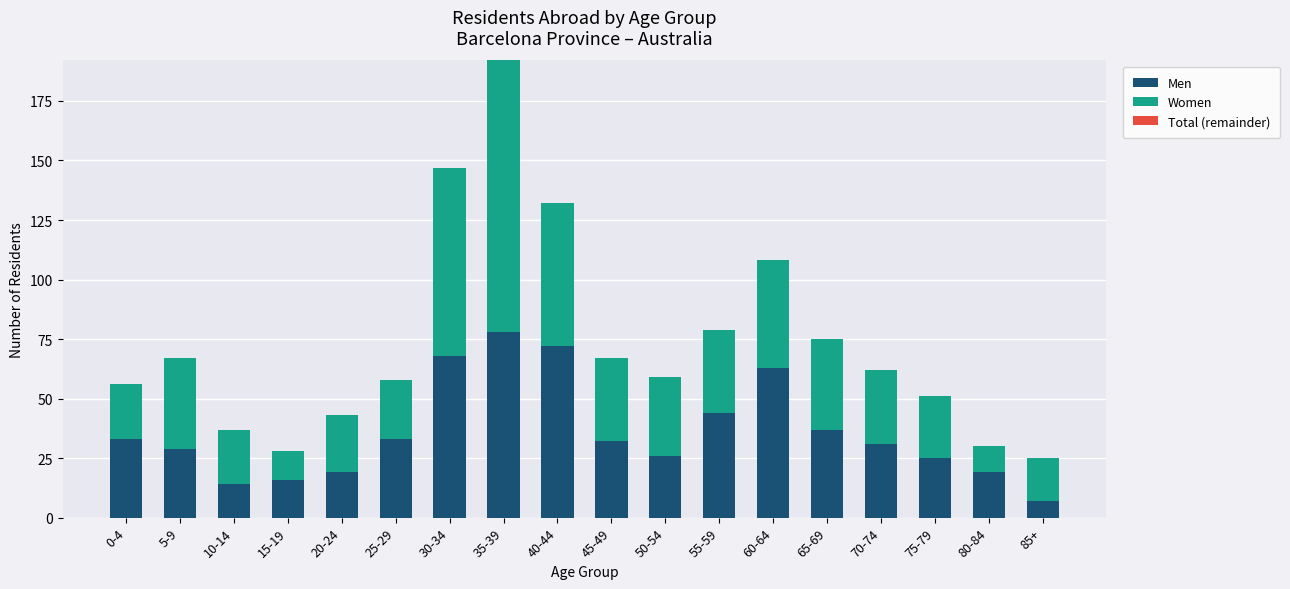

What is the total value across all series at 65-69?

75